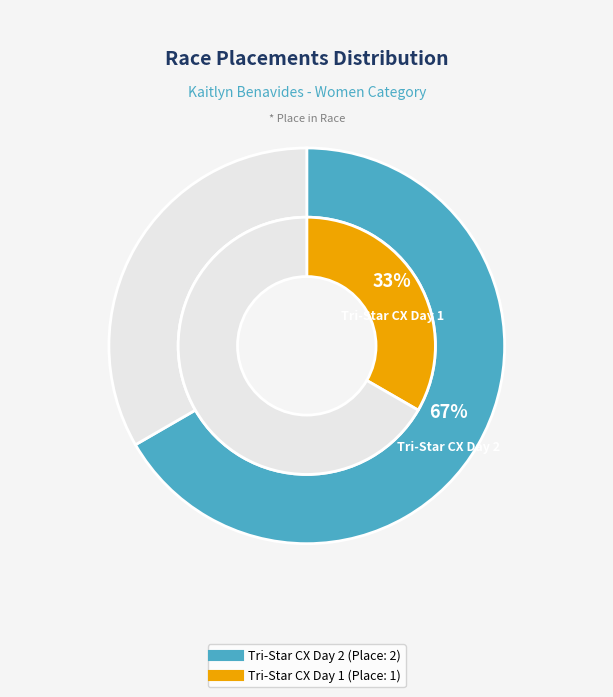

Which slice represents more than half of the pie?

Tri-Star CX Day 2